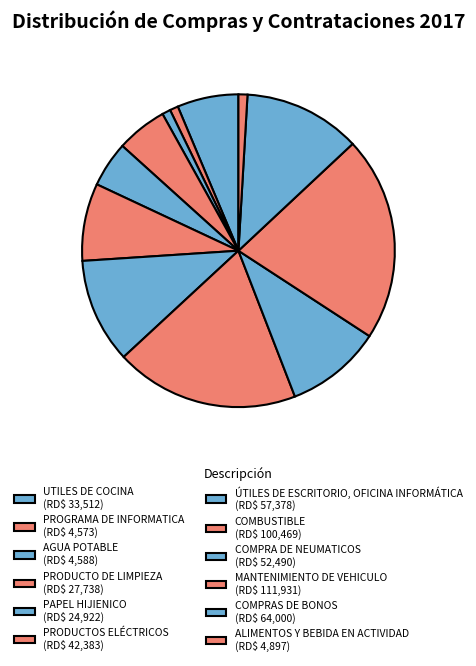

Which category has the smallest portion of the pie?

PROGRAMA DE INFORMATICA